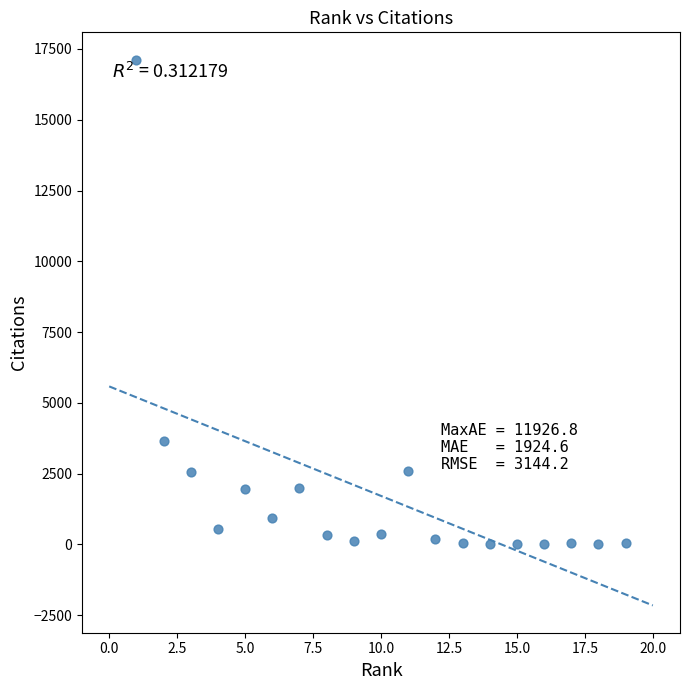

What is the range of Y values (max minus min)?

17123